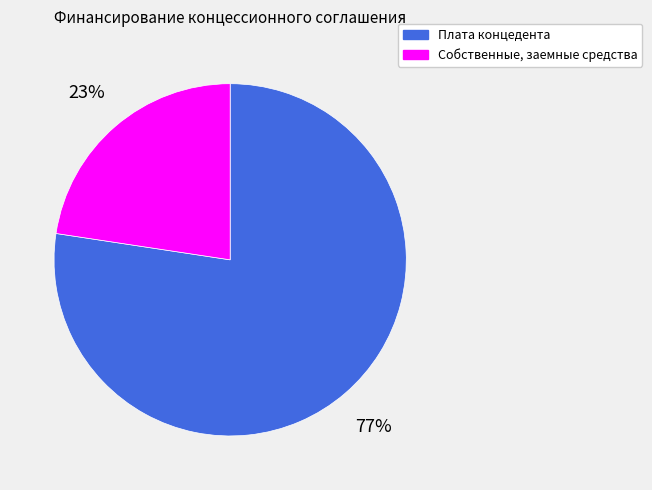

Is there any slice that represents more than half of the pie?

Yes